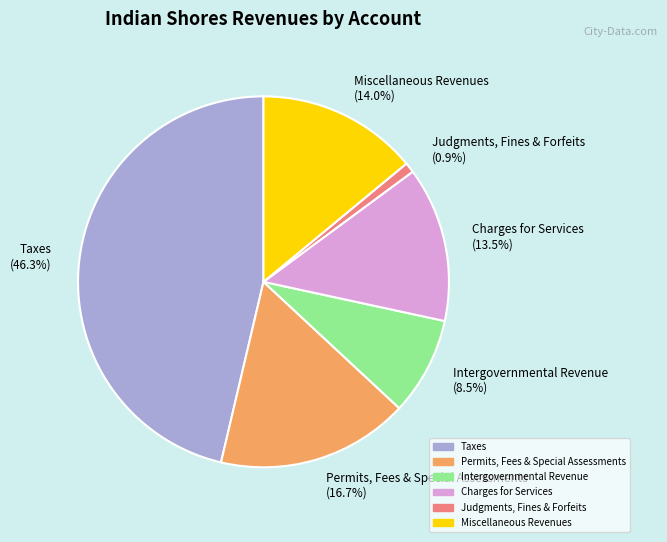

Rank the categories by value from highest to lowest.

Taxes, Permits, Fees & Special Assessments, Miscellaneous Revenues, Charges for Services, Intergovernmental Revenue, Judgments, Fines & Forfeits